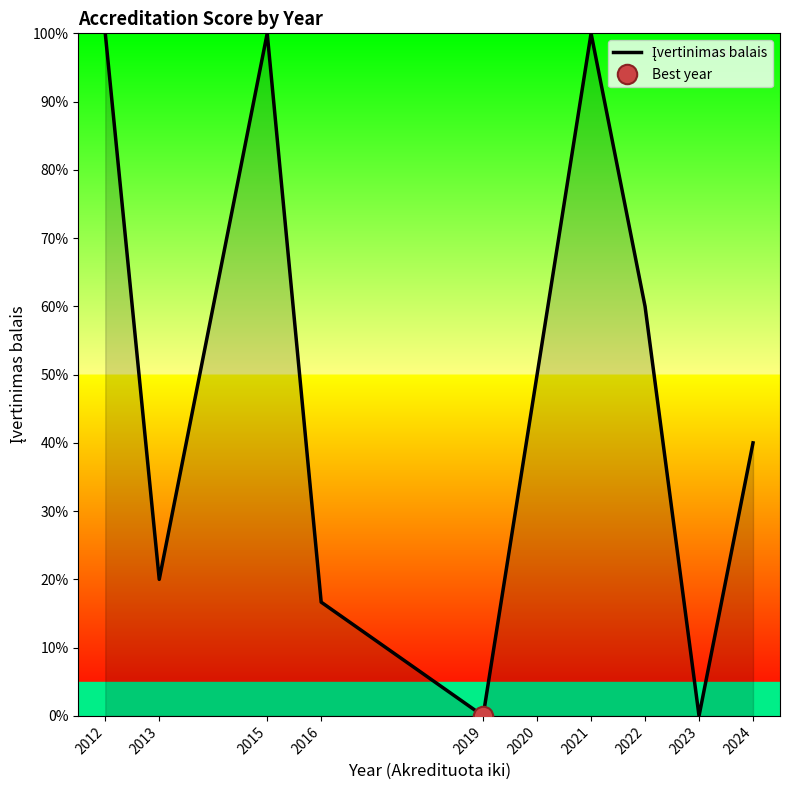

Rank the categories by value from highest to lowest.

2012, 2015, 2021, 2022, 2020, 2024, 2013, 2016, 2019, 2023